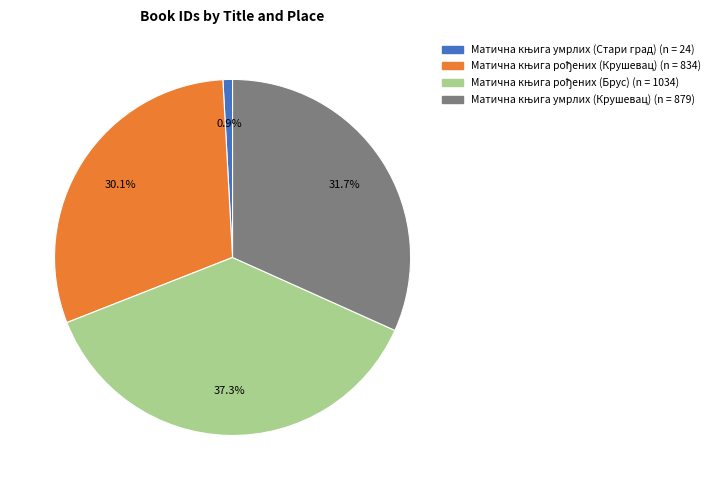

Is there any slice that represents more than half of the pie?

No